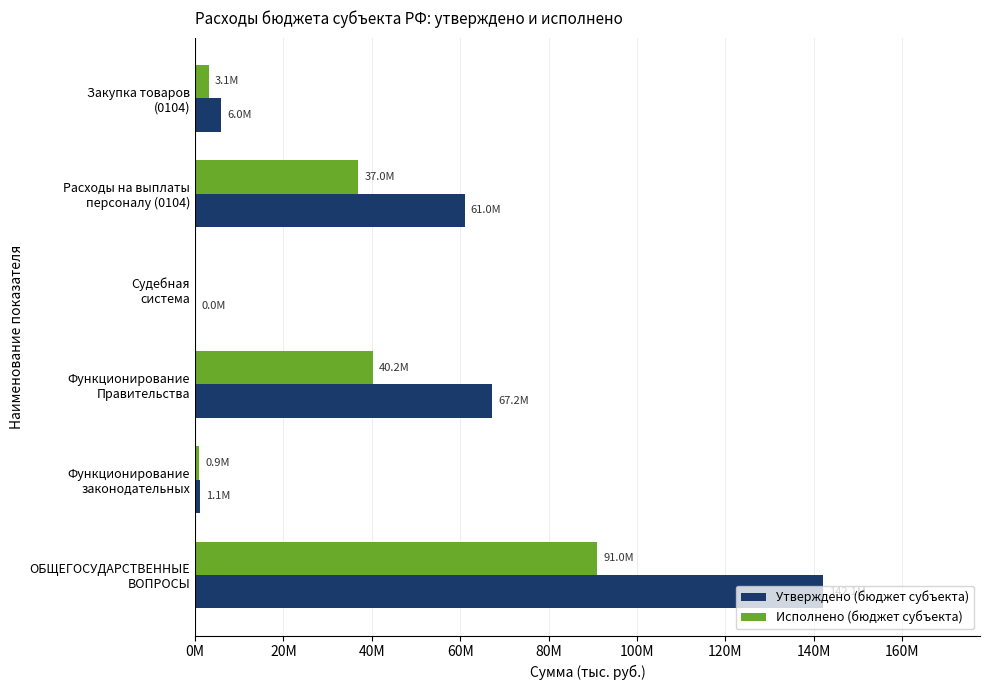

Which series has the widest spread of values?

Утверждено (бюджет субъекта)